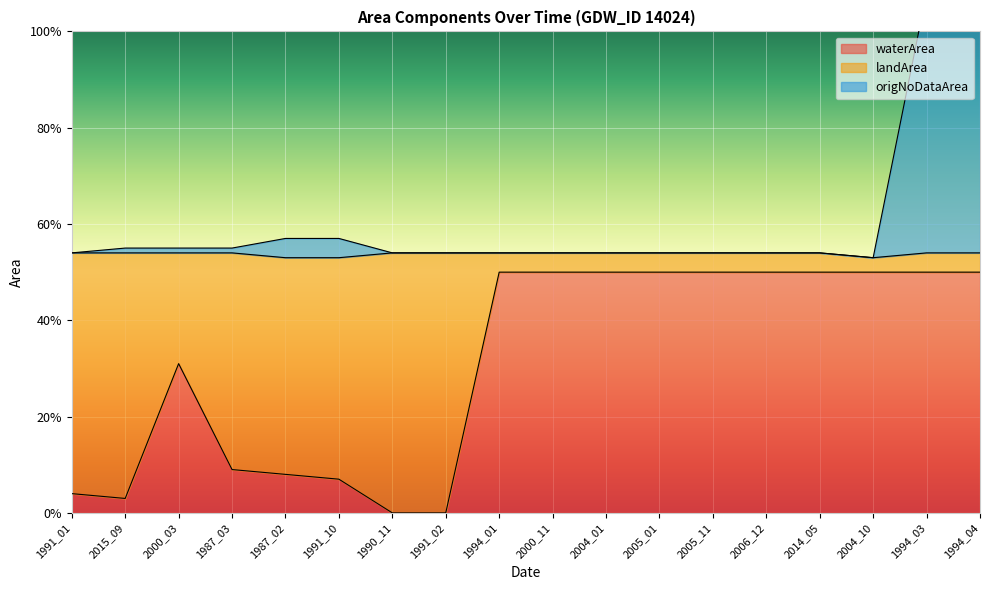

True or false: origNoDataArea and waterArea intersect in this chart.

False